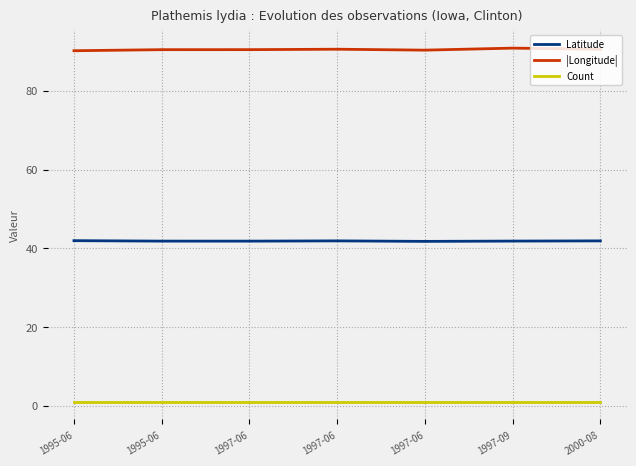

What is the label of the 4th point from the right?

1997-06